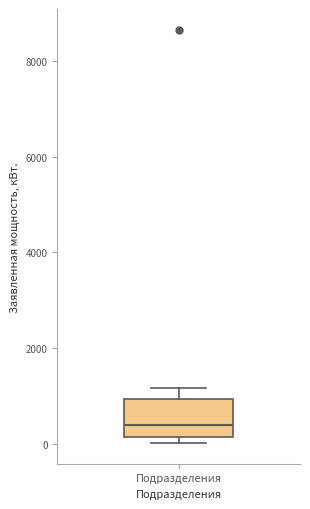

Read this box plot against the y-axis: the position of the median line, the range covered by the box, and the ends of both whiskers. The values are not printed on the chart, so give them approximately, as read against the axis.

median 400, box 200 to 1000, whiskers 0 to 1200